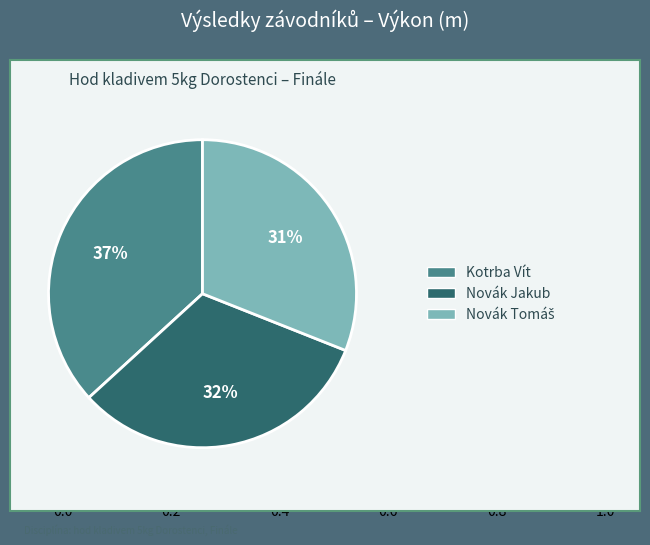

How many segments does this pie chart have?

3